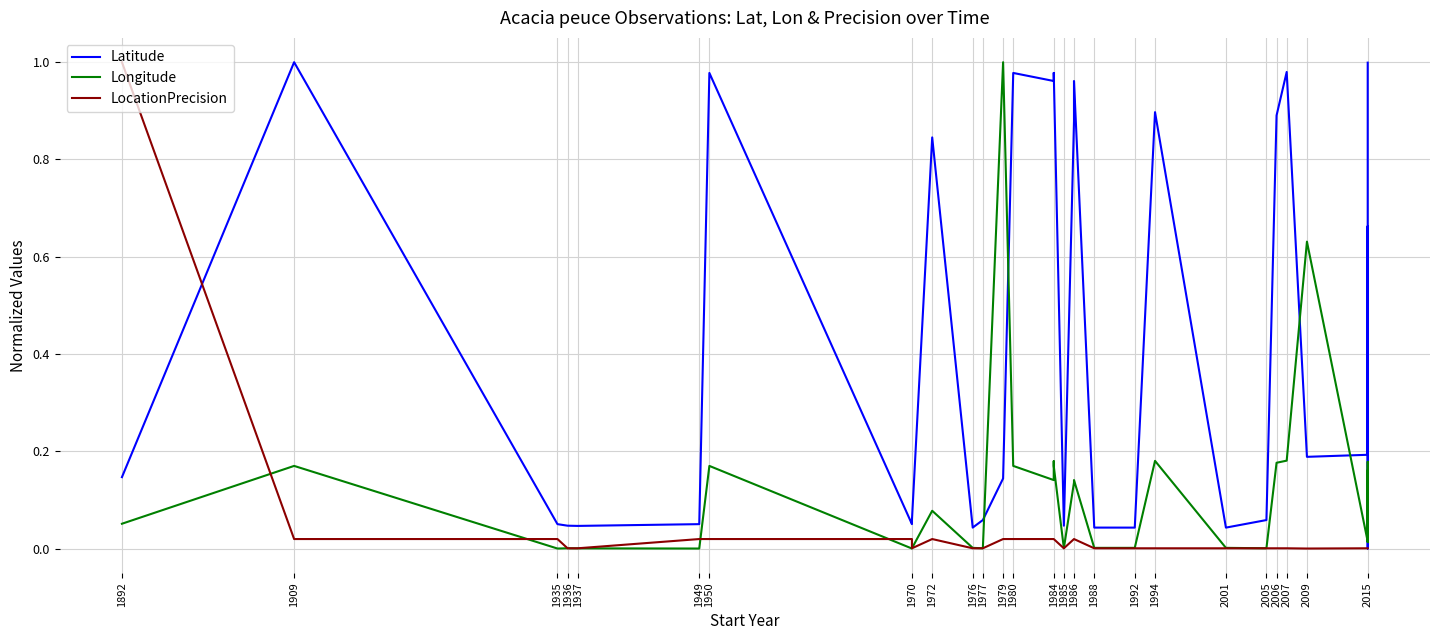

Is this an area chart (filled region under the line)?

No